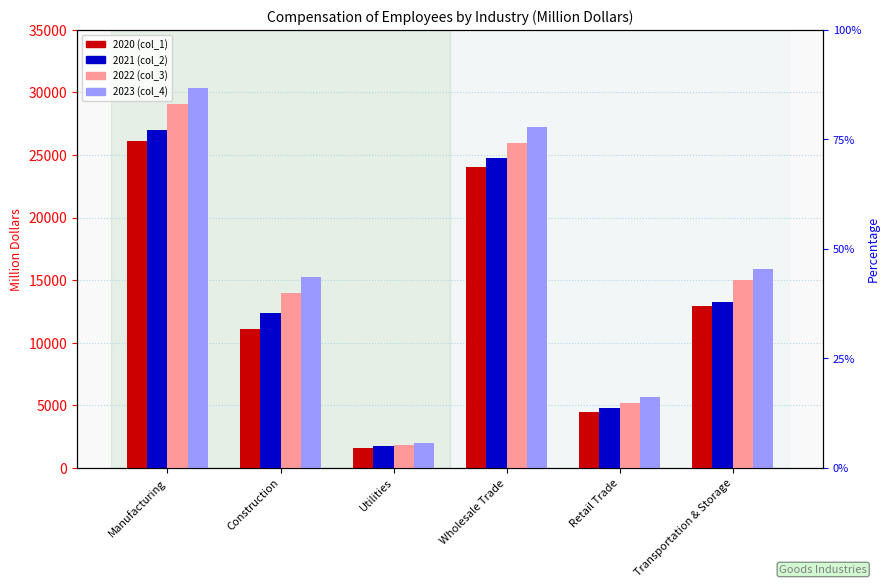

Which series has the largest range (max minus min)?

2023 (col_4)